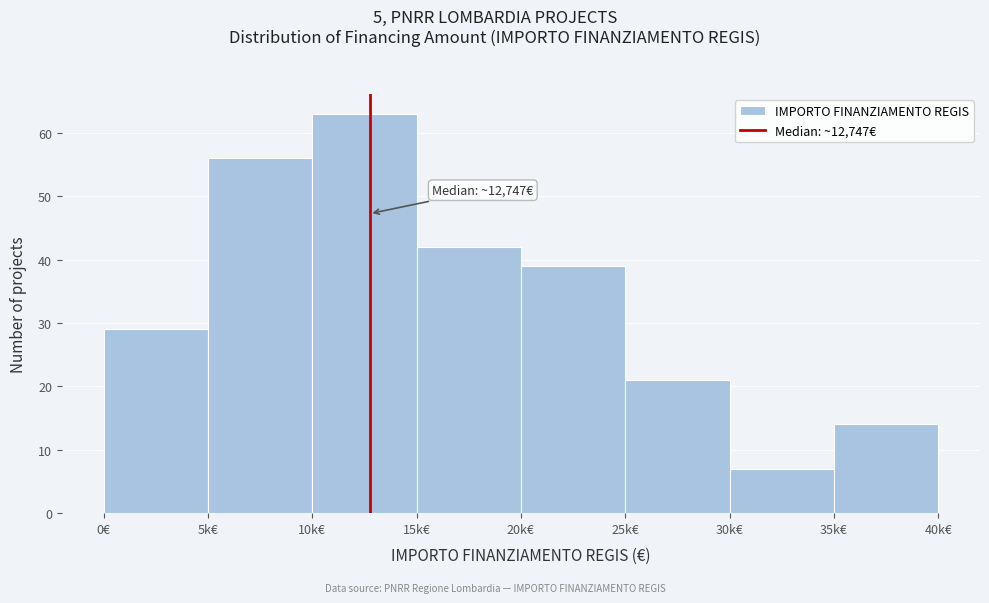

Reading left to right, transcribe all the data shown in this chart.

29	56	63	42	39	21	7	14